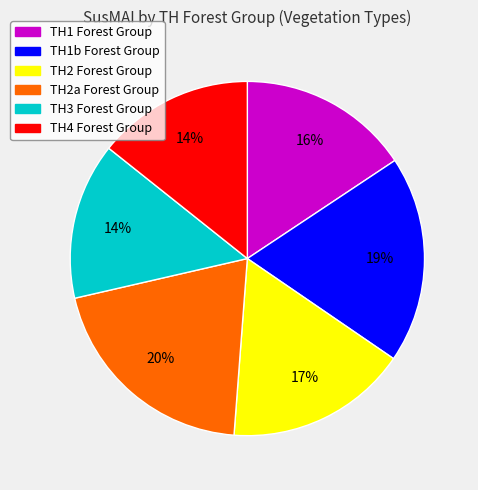

Does any single category account for the majority?

No